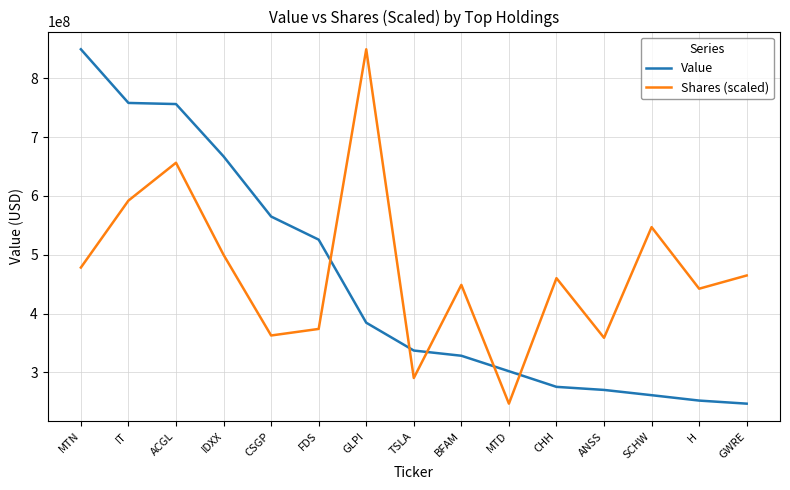

What is the smallest value displayed?

246741000.0